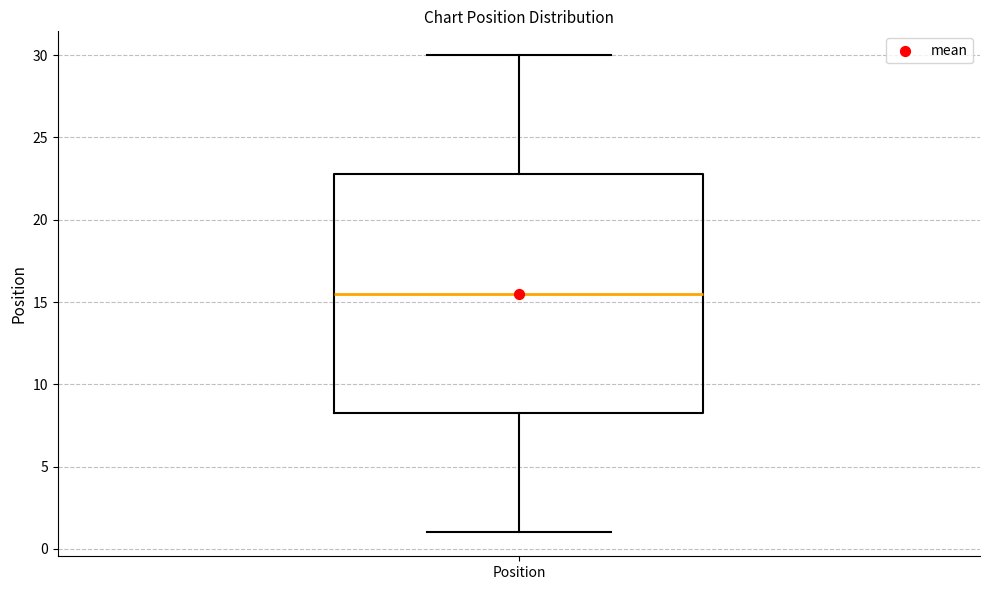

Read this box plot against the y-axis: the position of the median line, the range covered by the box, and the ends of both whiskers. The values are not printed on the chart, so give them approximately, as read against the axis.

median 15.5, box 8.5 to 23.0, whiskers 1.0 to 30.0